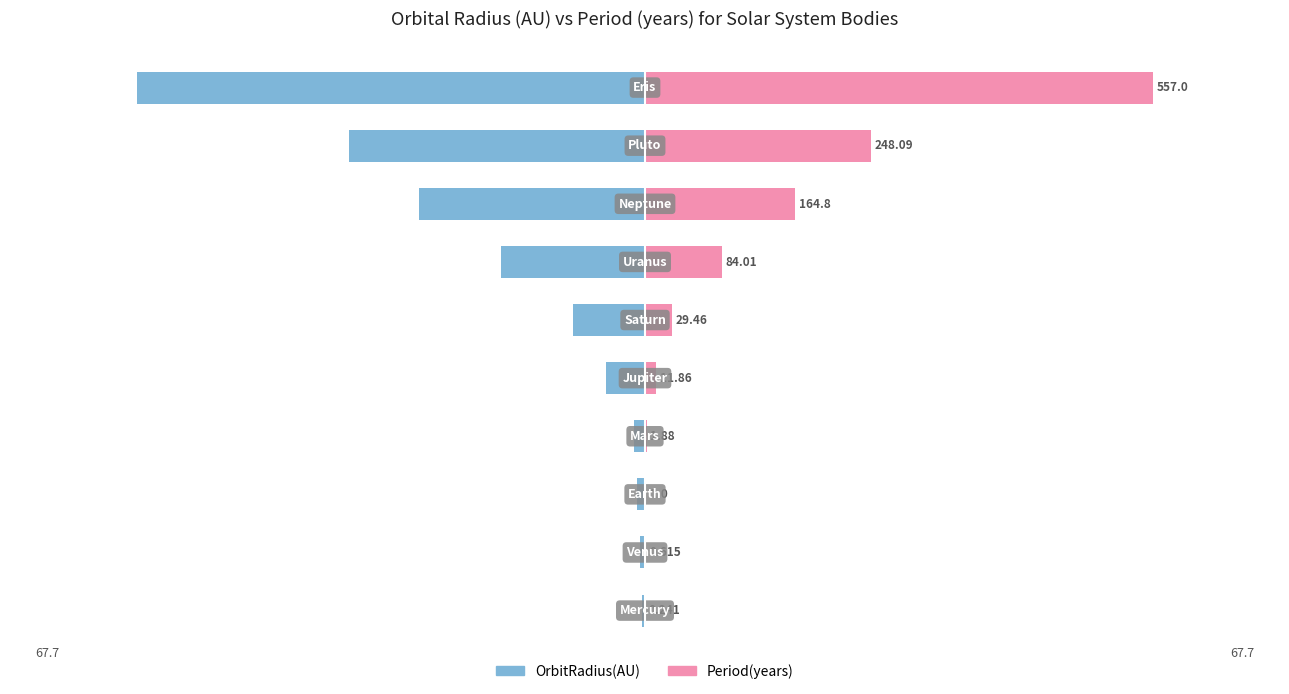

What is the value of the OrbitRadius(AU) bar at the 3rd from the left?

-1.0